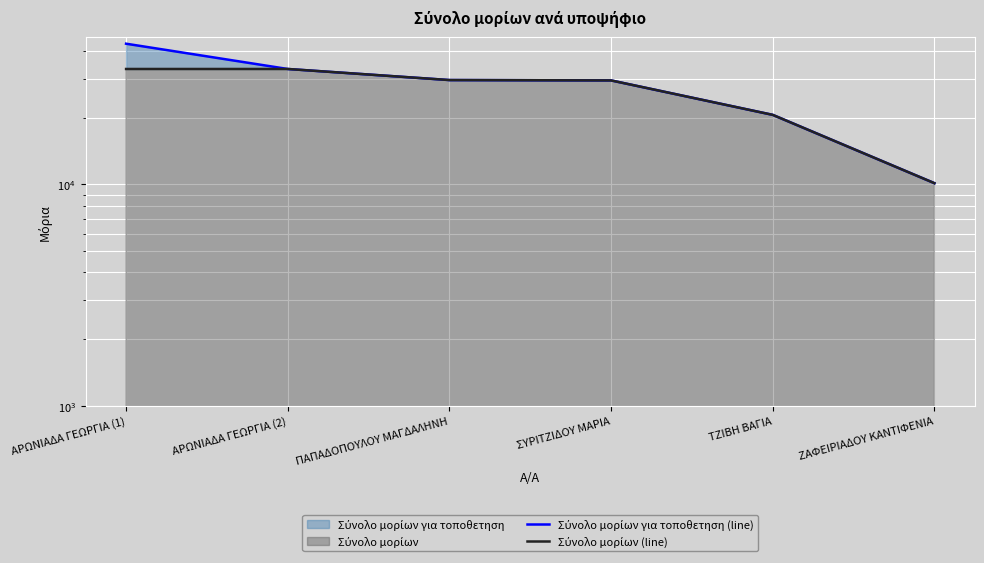

What is the minimum value for Σύνολο μορίων (line)?

10133